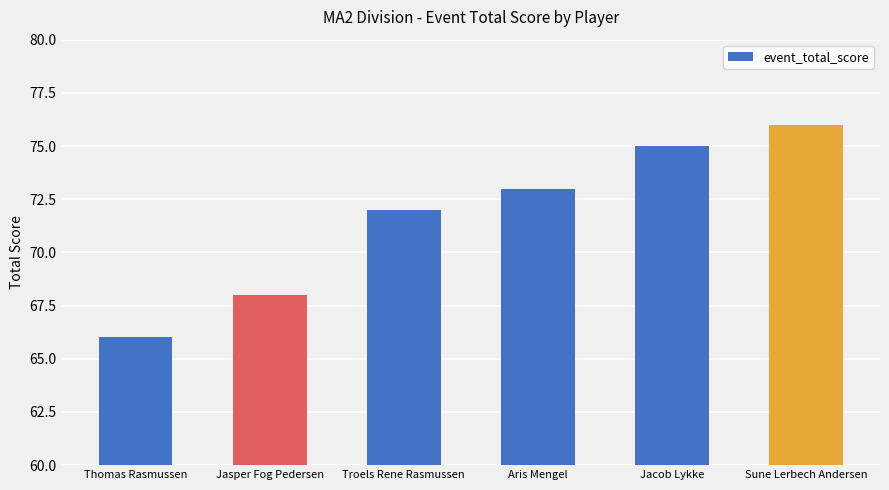

True or false: the data shows 104 at Thomas Rasmussen.

False